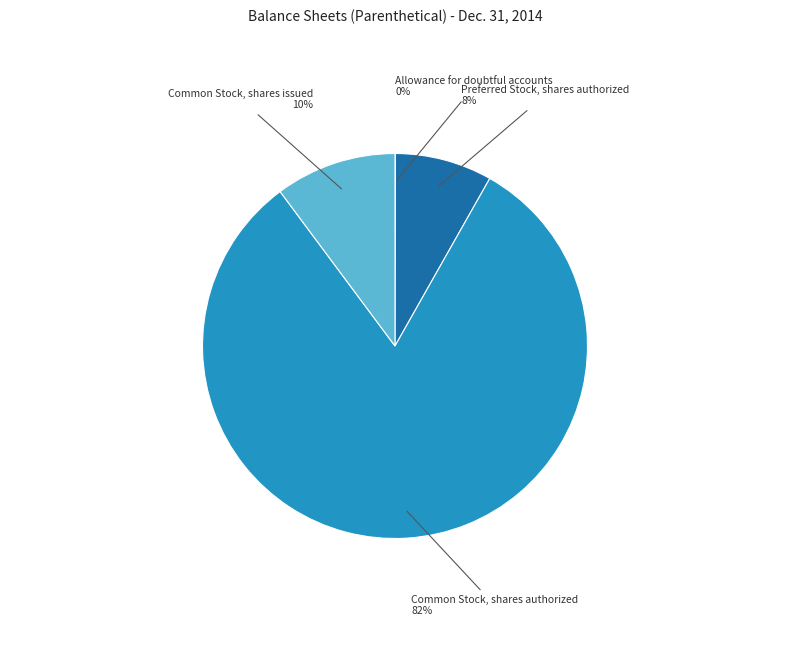

Do Preferred Stock, shares authorized and Common Stock, shares authorized together represent more than half of the pie?

Yes